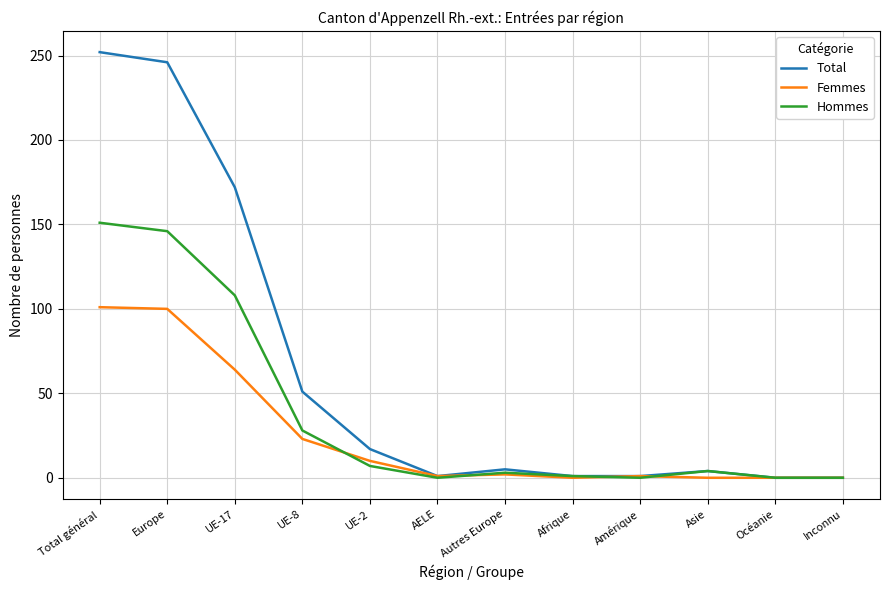

At UE-17, list the series in order from smallest to largest.

Femmes, Hommes, Total